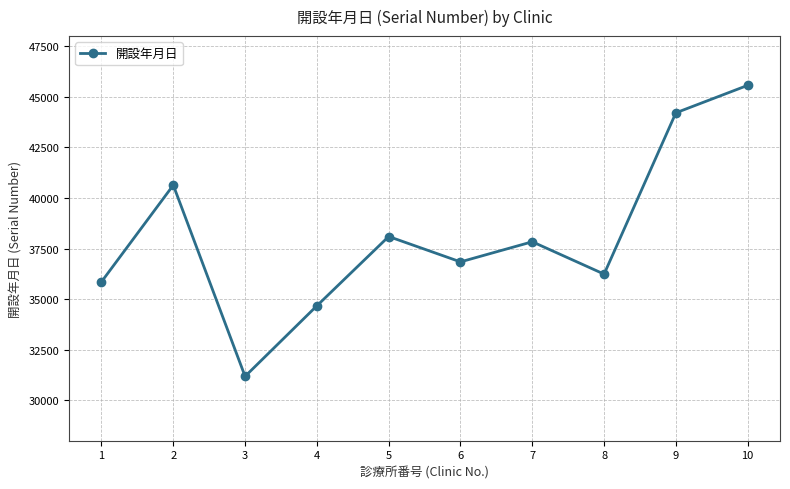

What is the value of the 7th point from the left?

37834